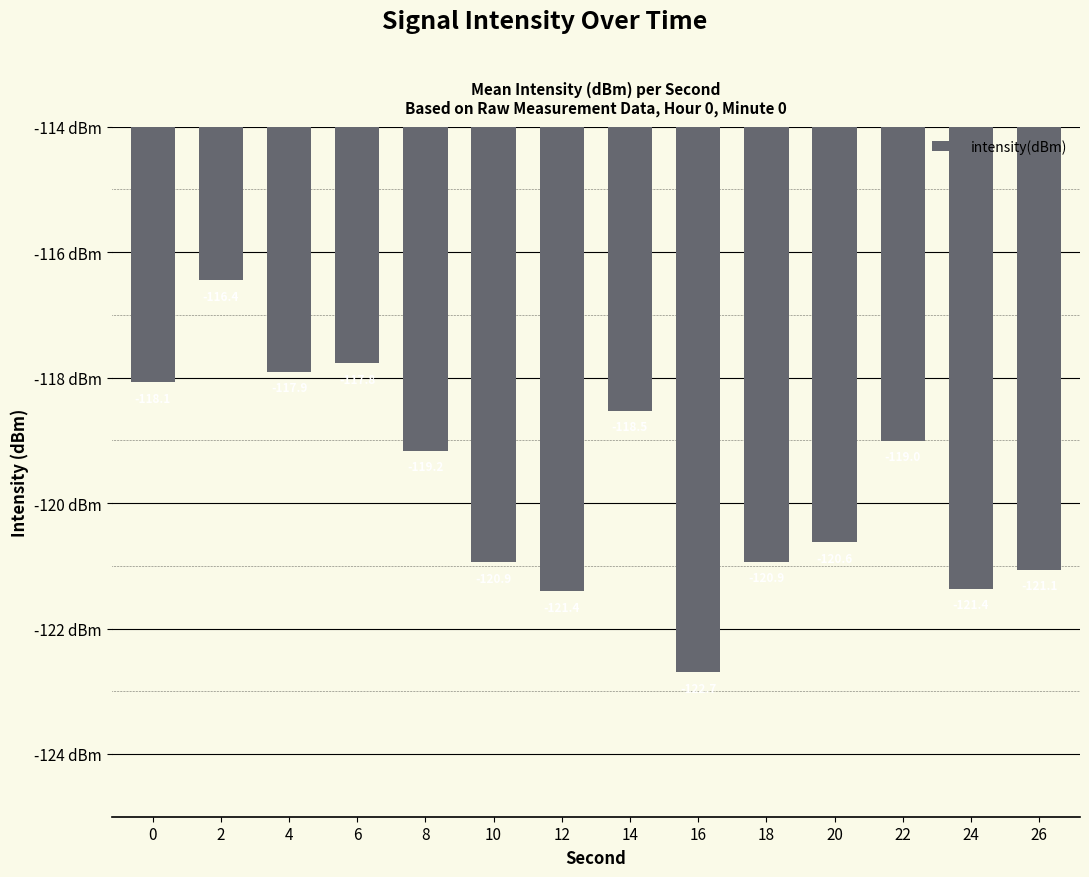

What value does the data have at 22?

-119.0